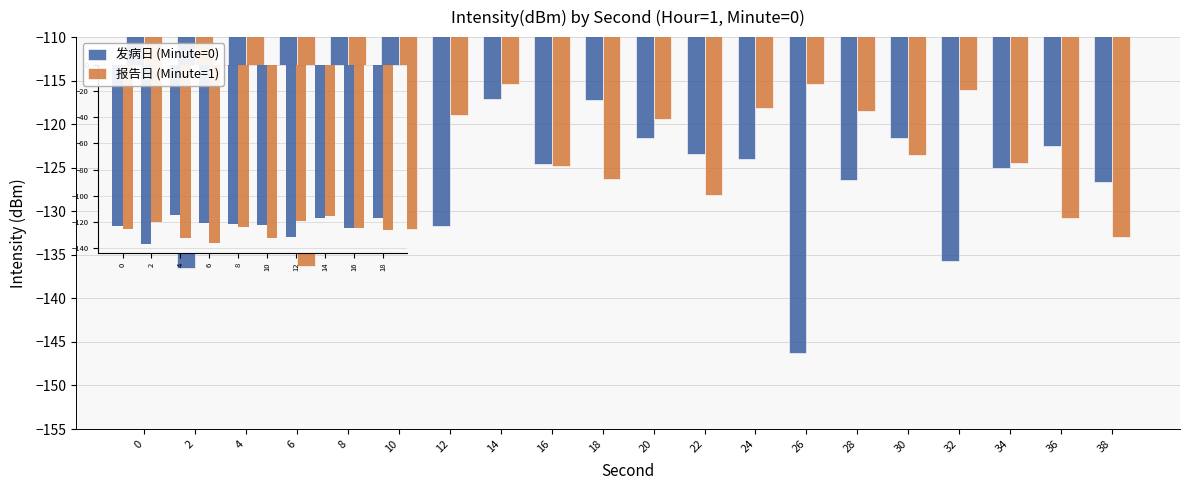

At 24, list the series in order from smallest to largest.

发病日 (Minute=0), 报告日 (Minute=1)